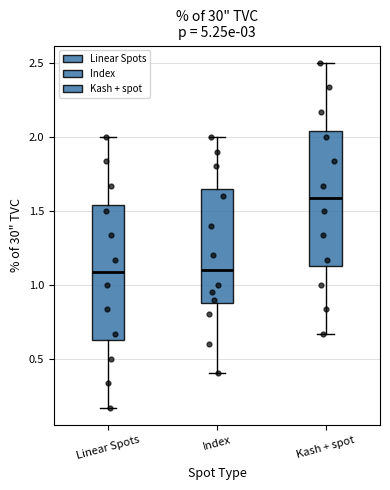

Reading left to right, read every box against the y-axis: the position of its median line, the range the box covers, and the ends of its whiskers. The values are not printed on the chart, so give them approximately, as read against the axis.

Linear Spots: median 1.10, box 0.65 to 1.55, whiskers 0.15 to 2.00
Index: median 1.10, box 0.90 to 1.65, whiskers 0.40 to 2.00
Kash + spot: median 1.60, box 1.15 to 2.05, whiskers 0.65 to 2.50